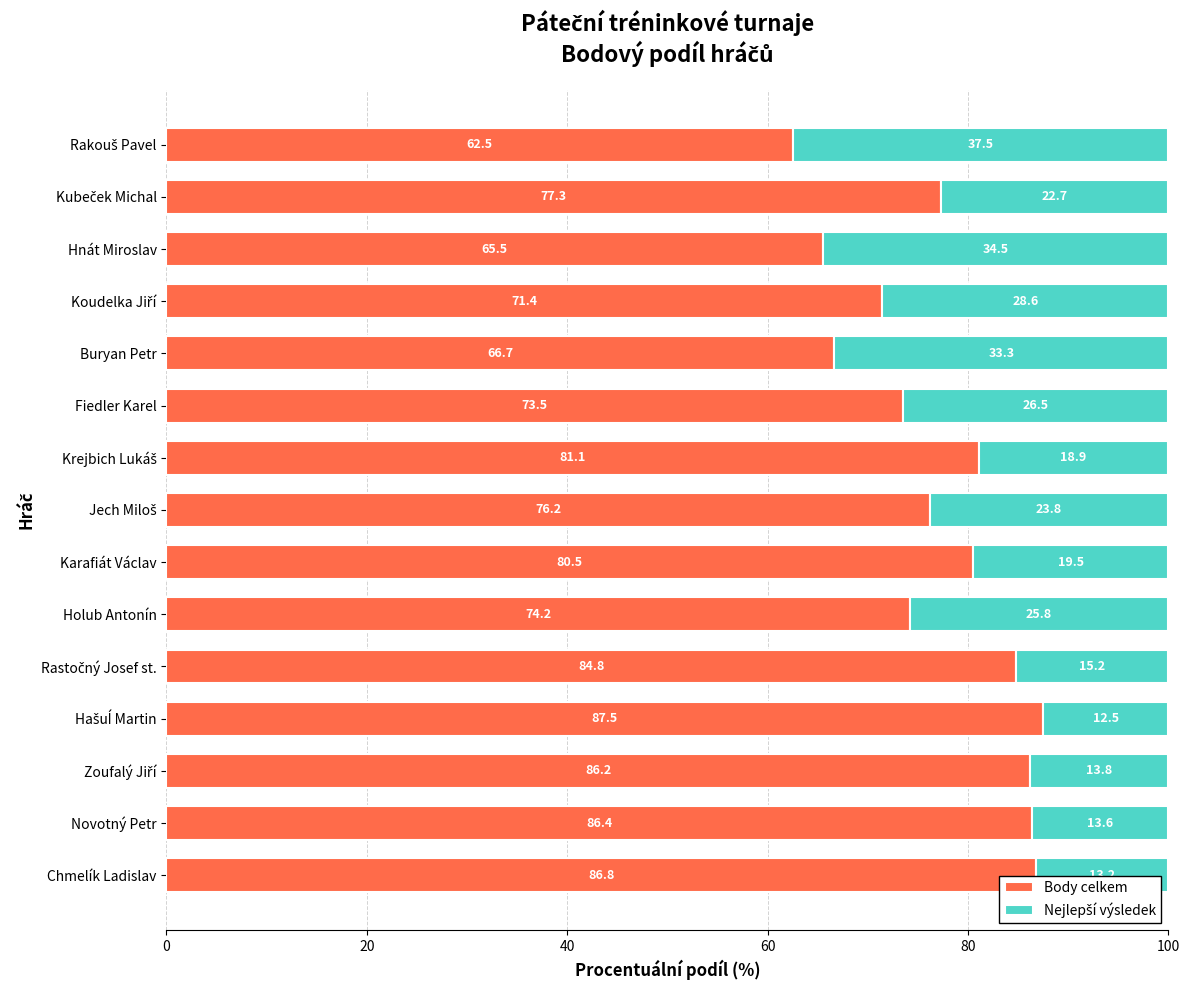

What is the total value across all series at Fiedler Karel?

100.0